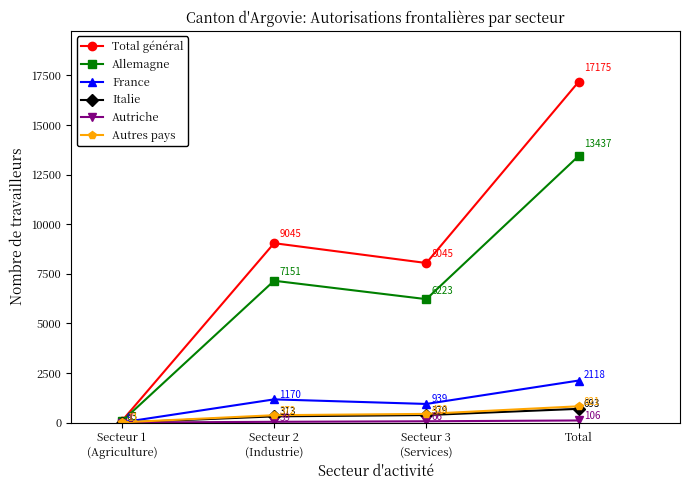

At how many categories does at least one series exceed 10852?

1